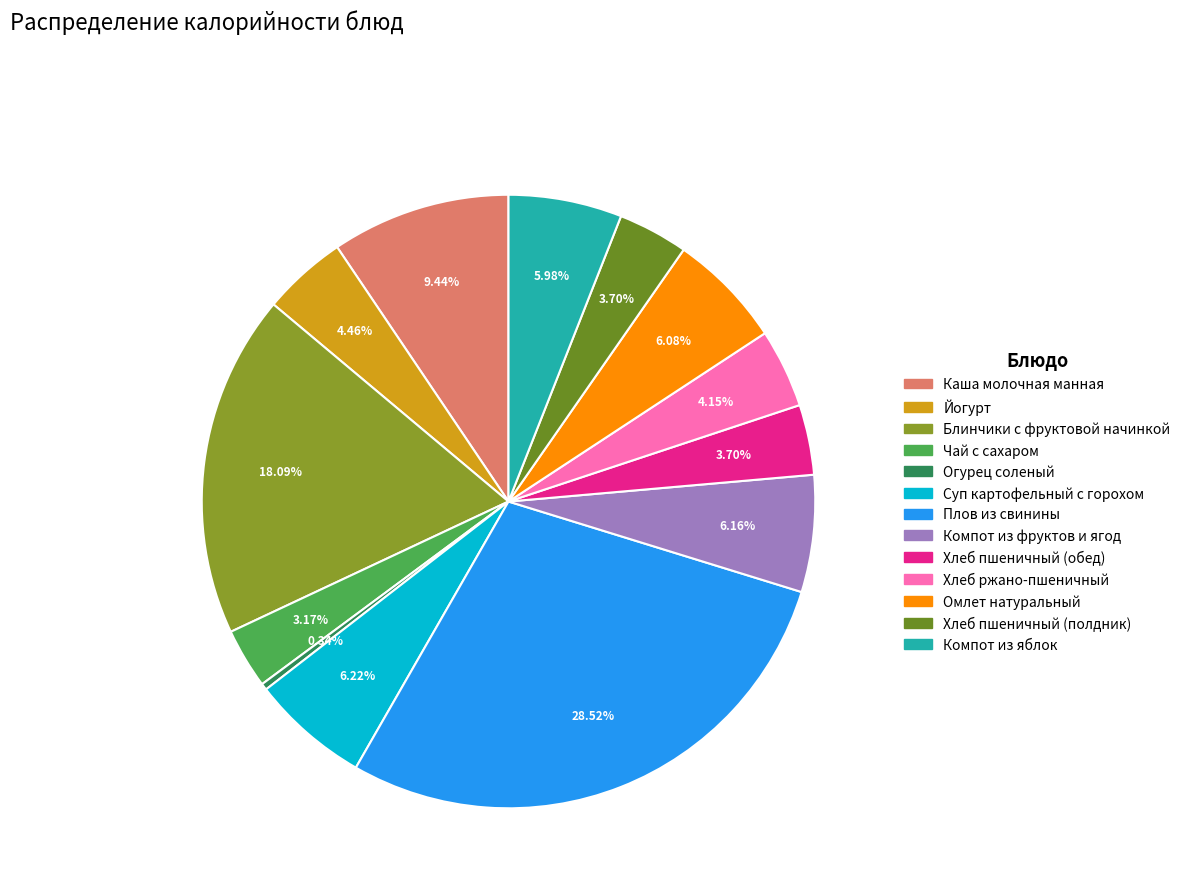

Combined, do Огурец соленый and Суп картофельный с горохом account for over 50%?

No